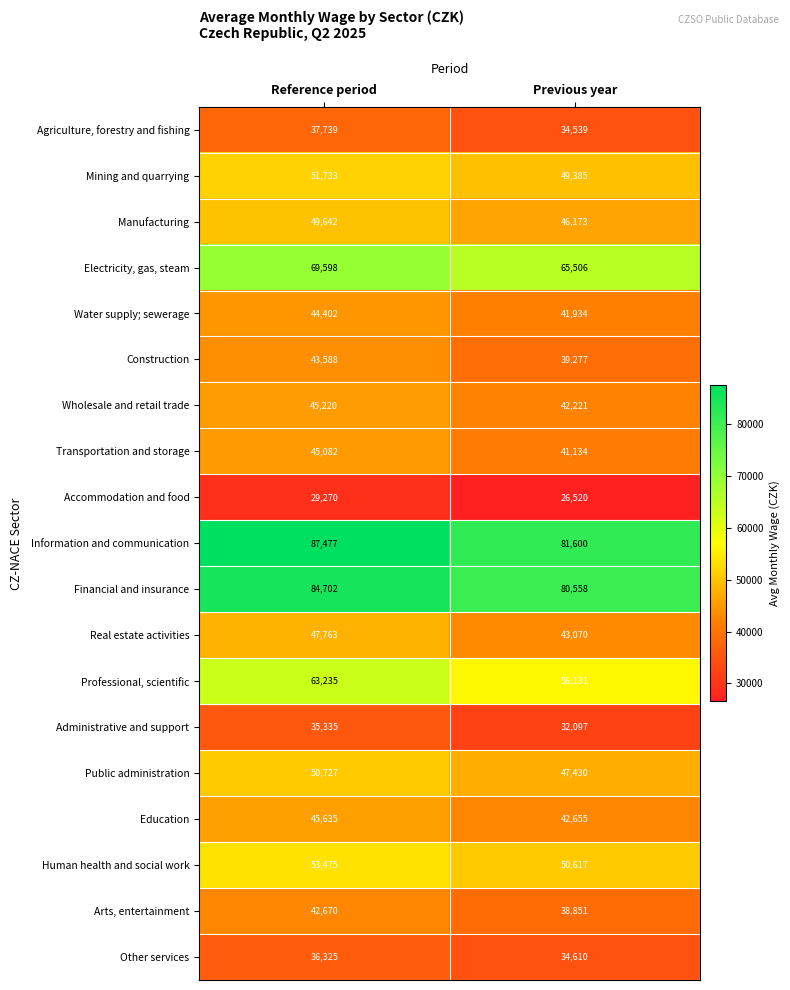

What is the difference between the maximum and minimum values in the Administrative and support series?

3238